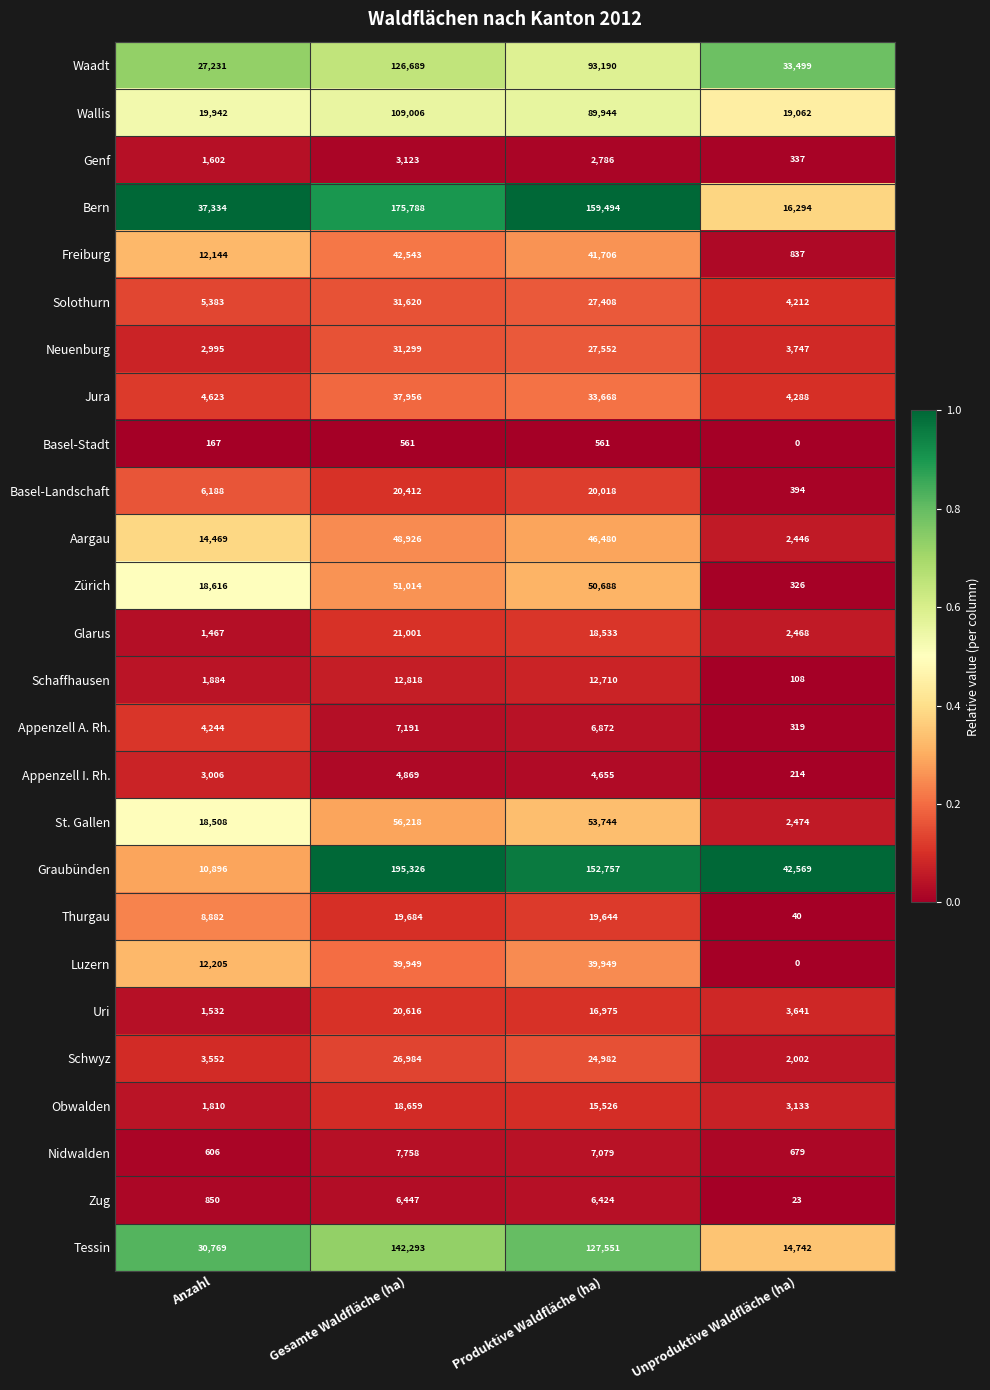

Which series has the largest range (max minus min)?

Graubünden